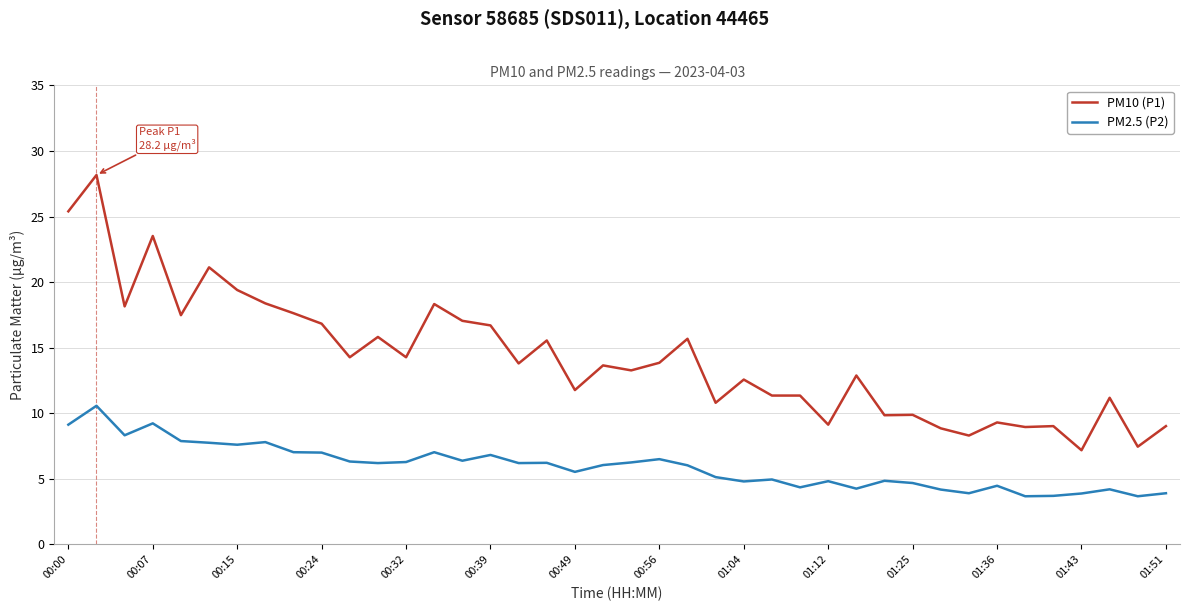

Which series has the largest range (max minus min)?

PM10 (P1)